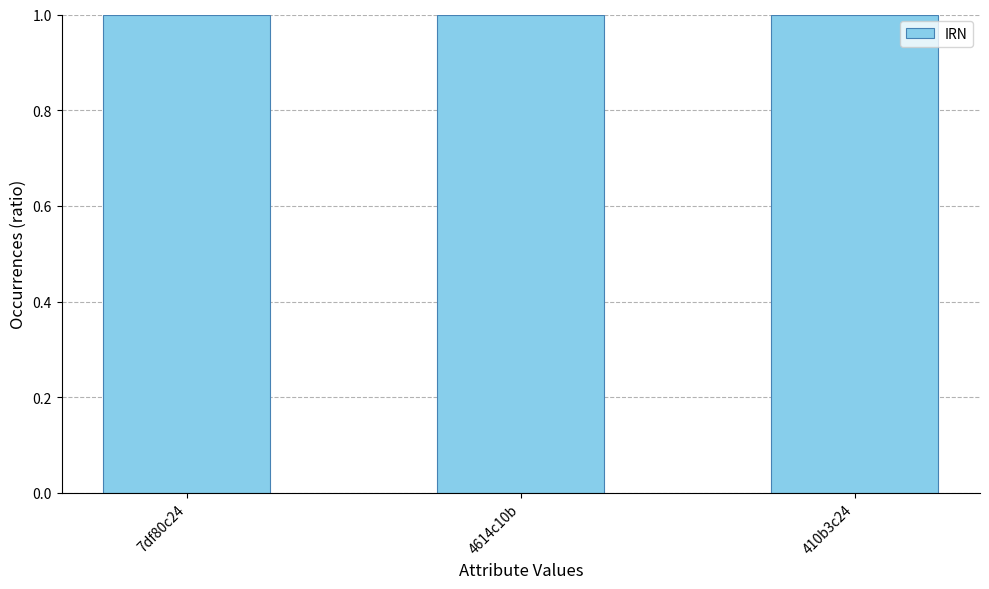

What is the minimum value shown in the chart?

1.0